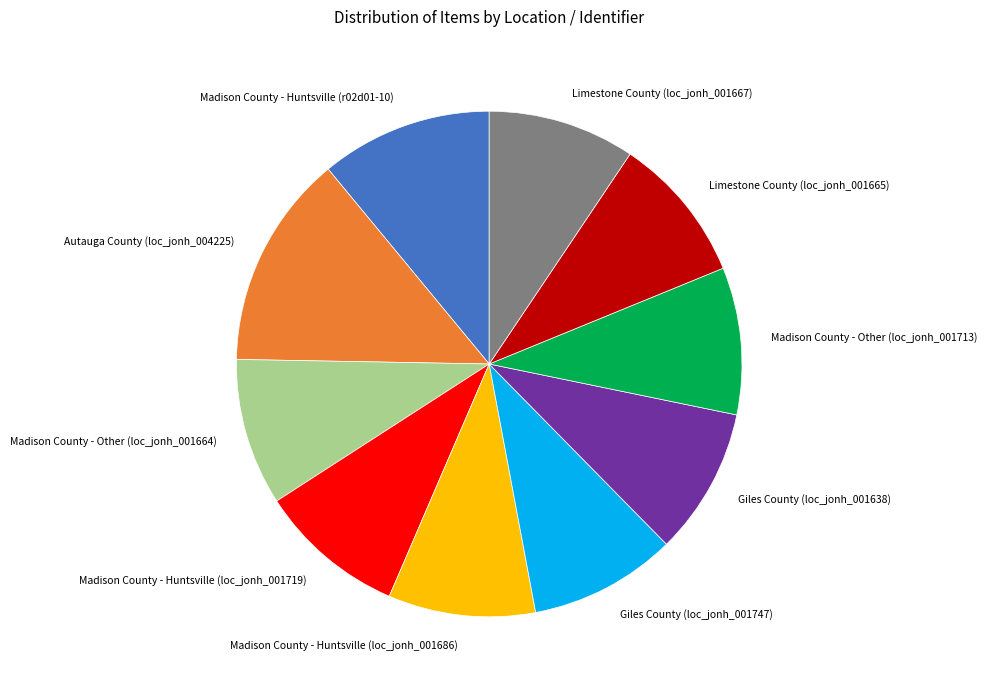

Which category has the biggest portion of the pie?

Autauga County (loc_jonh_004225)